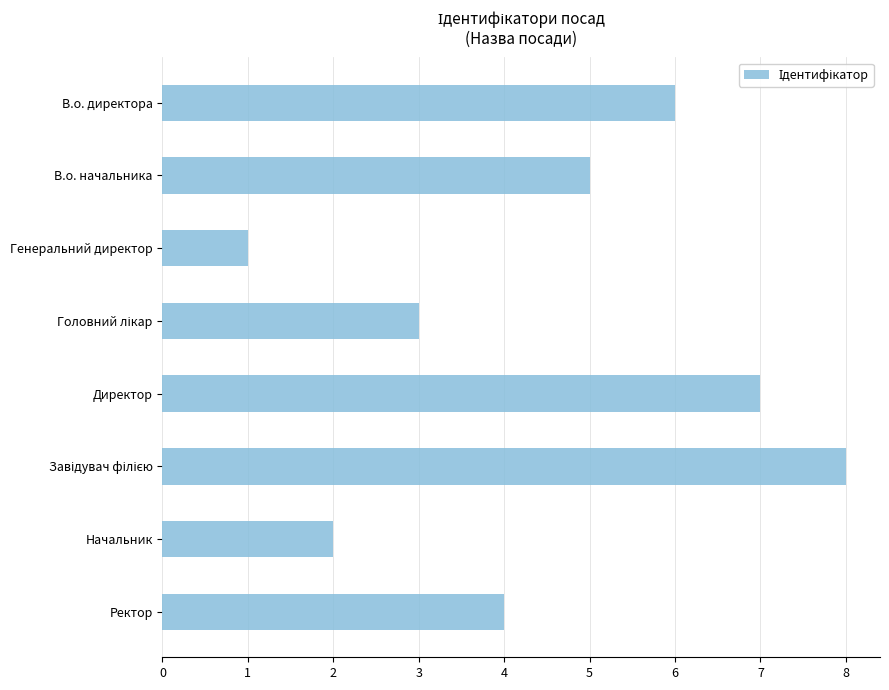

The chart shows a value of 3 at В.о. начальника. True or false?

False